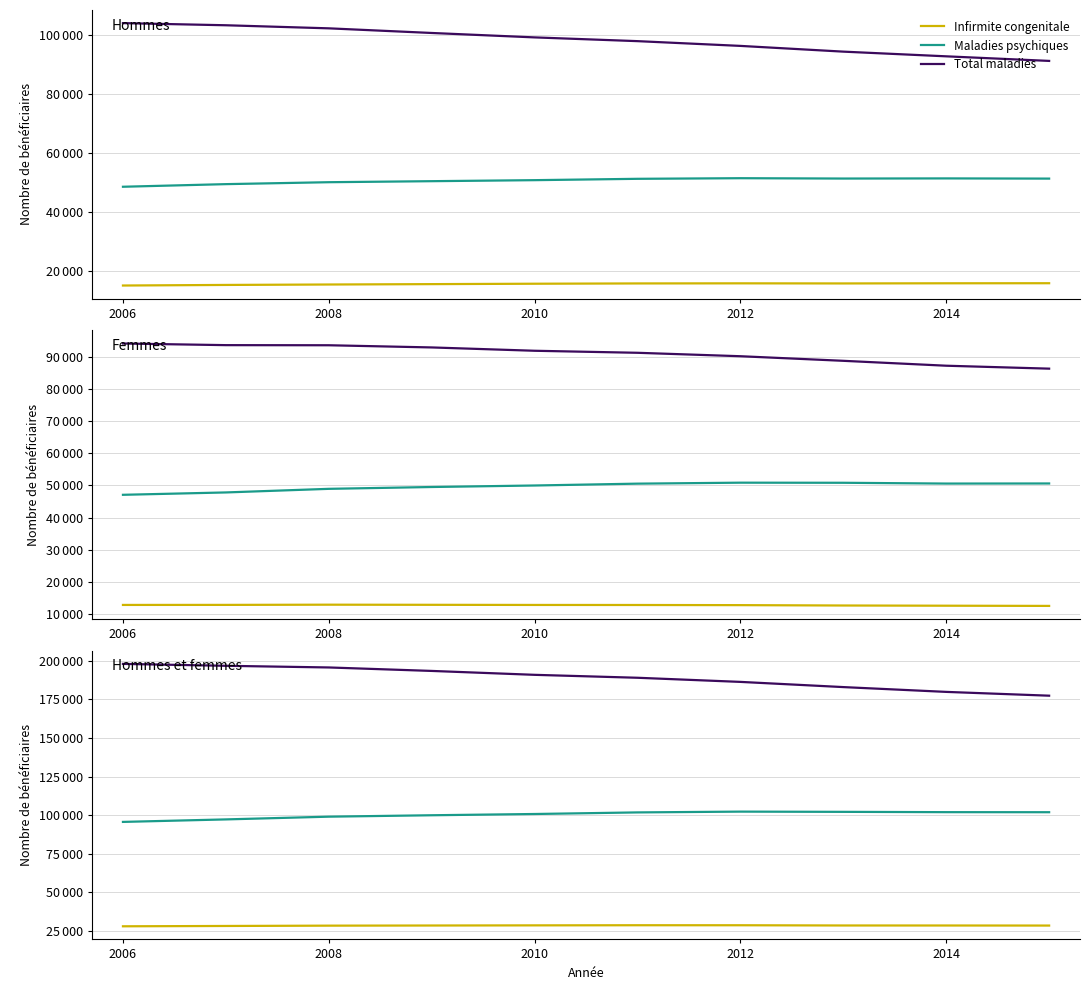

What is the difference between the second highest and second lowest values in the Infirmite congenitale series?

467